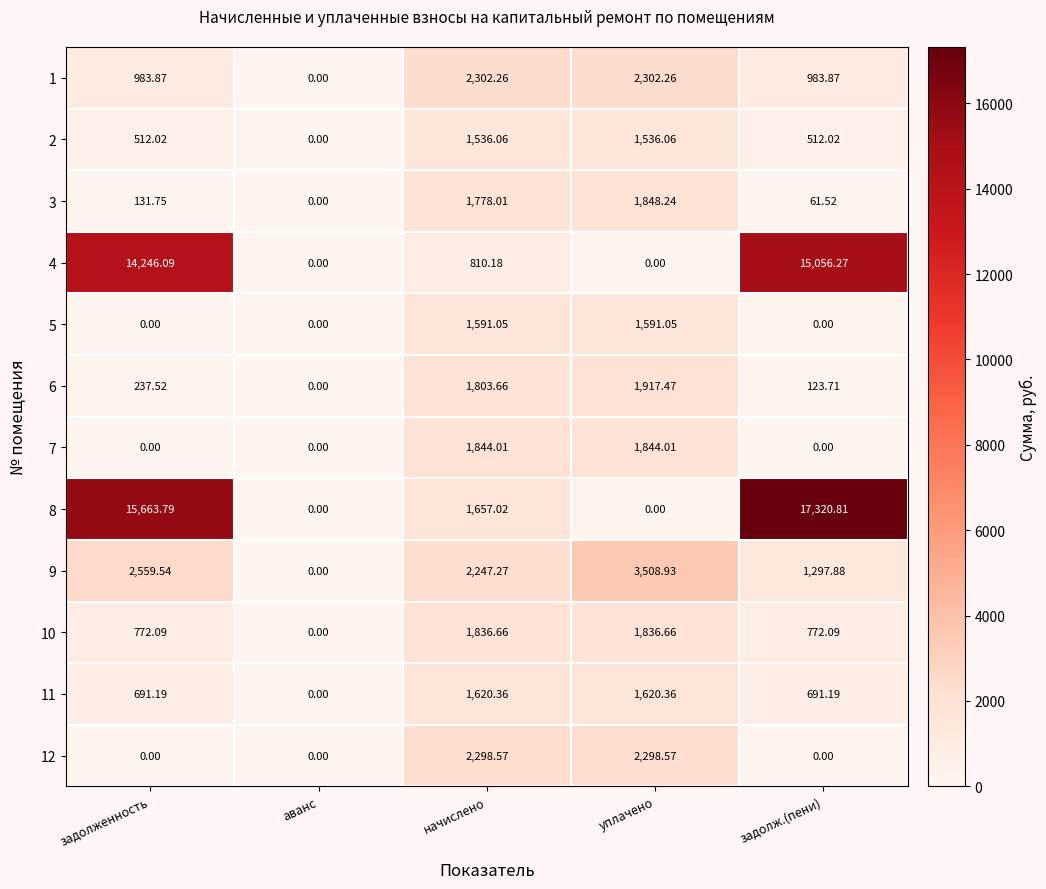

Which series has the largest total across all categories?

8